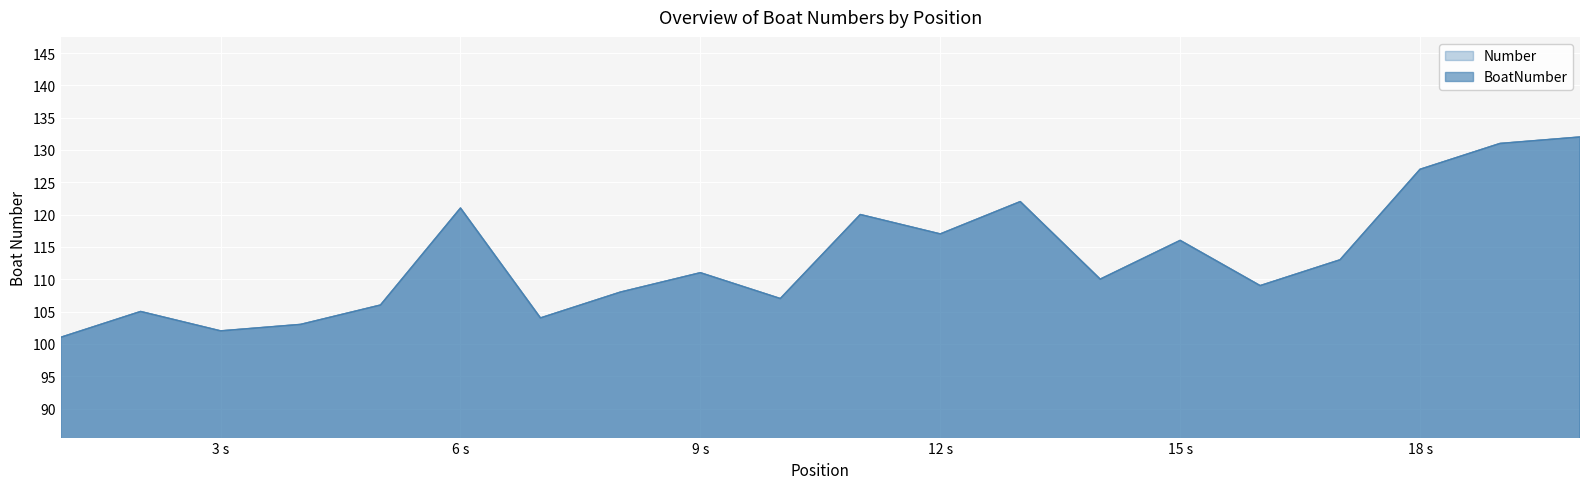

What is the sum of the Number values at 20 and 15?

248